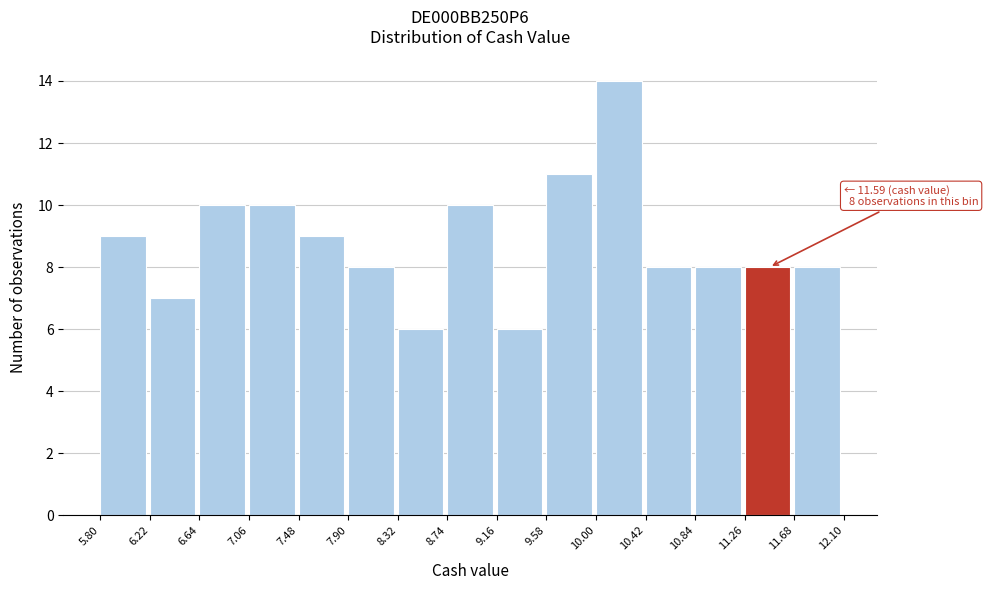

Which range on the x-axis has the tallest bar?

10.00 to 10.42